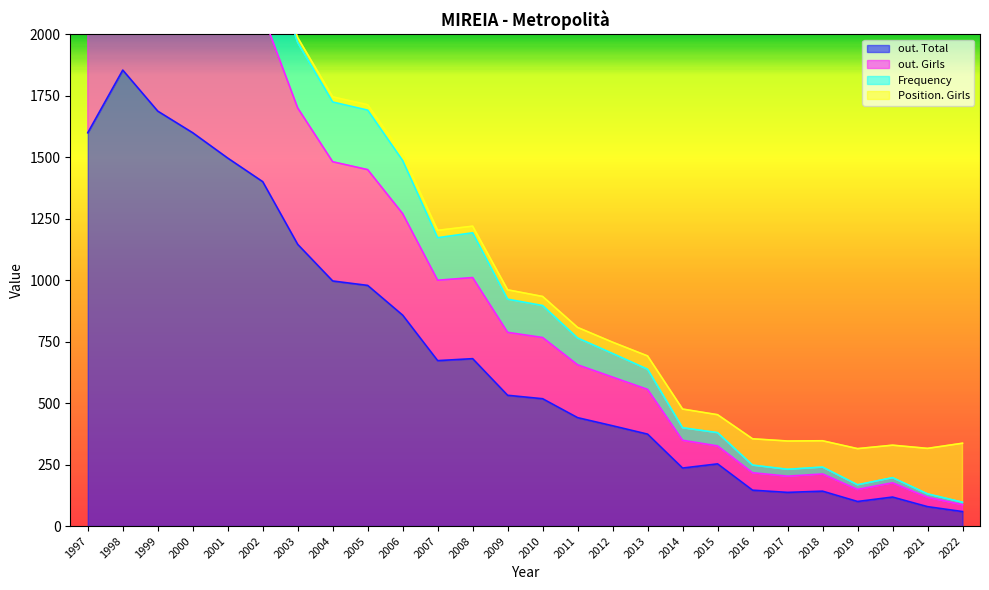

True or false: out. Total has a value of 1593 at 2003.

False